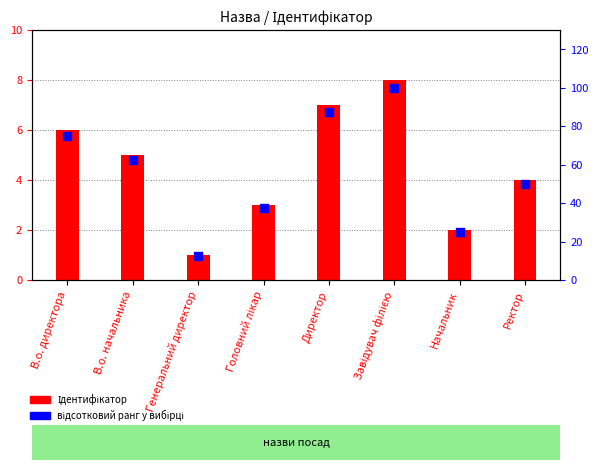

Which series reaches the maximum Y coordinate?

відсотковий ранг у вибірці